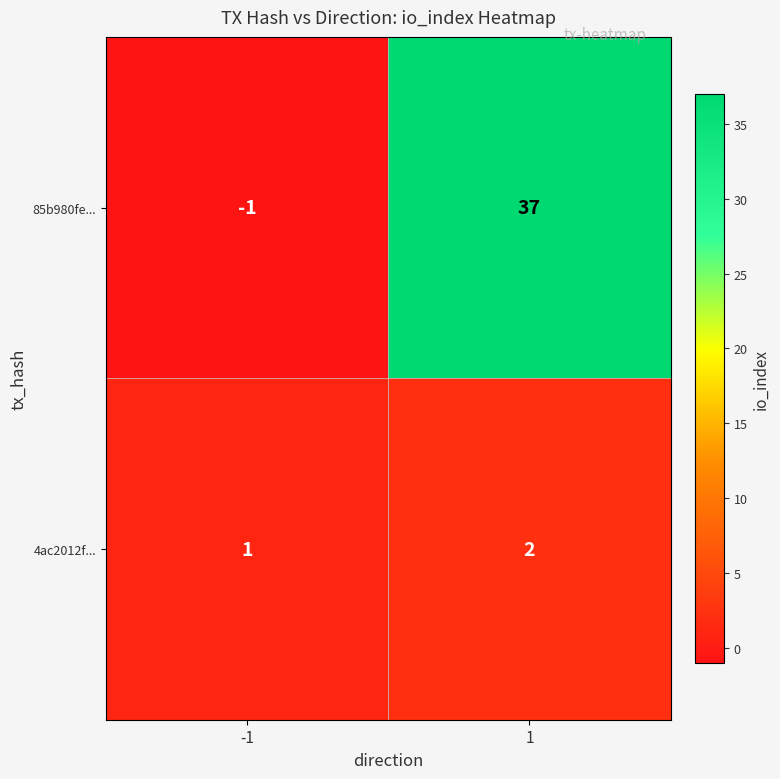

Reading left to right, extract all data points from this chart.

85b980fe...: -1	37
4ac2012f...: 1	2